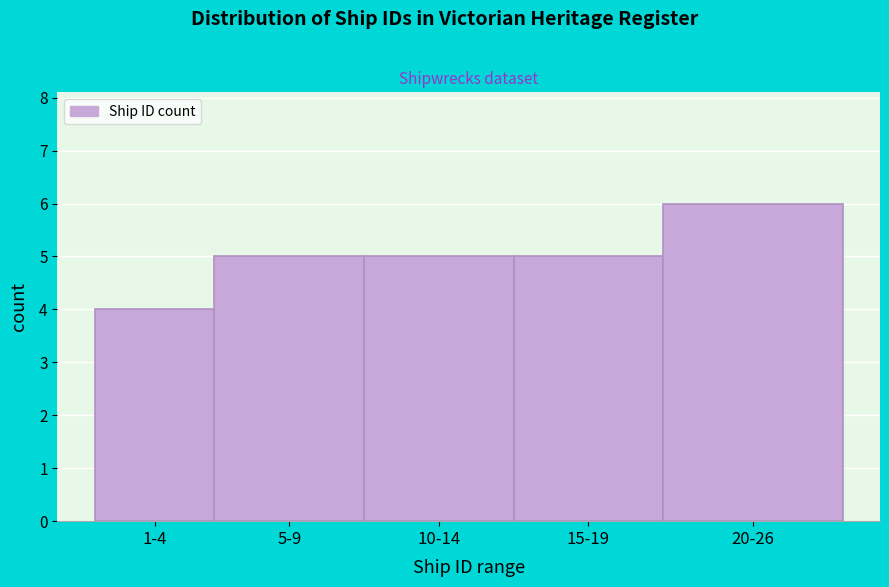

Reading right to left, extract all data points from this chart.

6	5	5	5	4